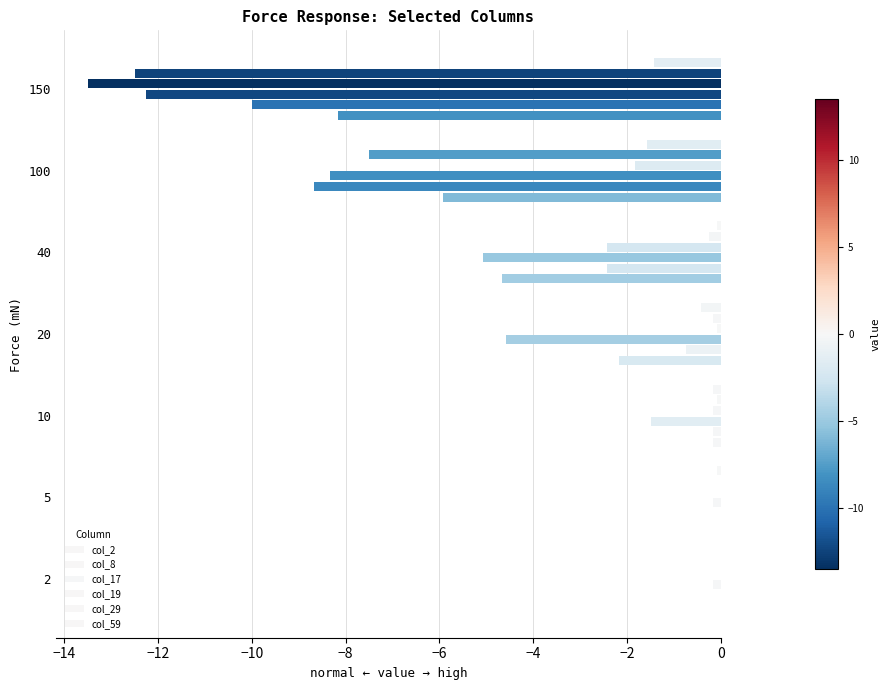

How many values in the col_2 series exceed -2?

3